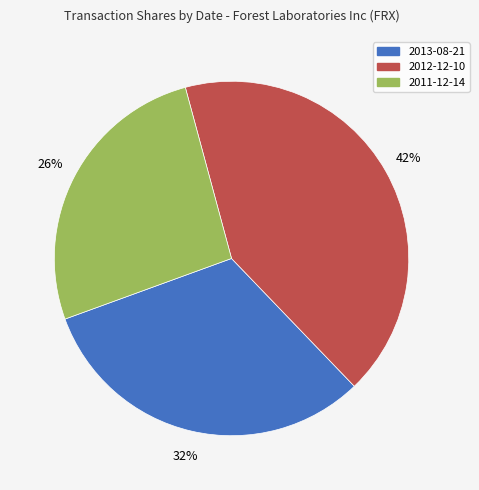

Count the number of slices in the pie.

3